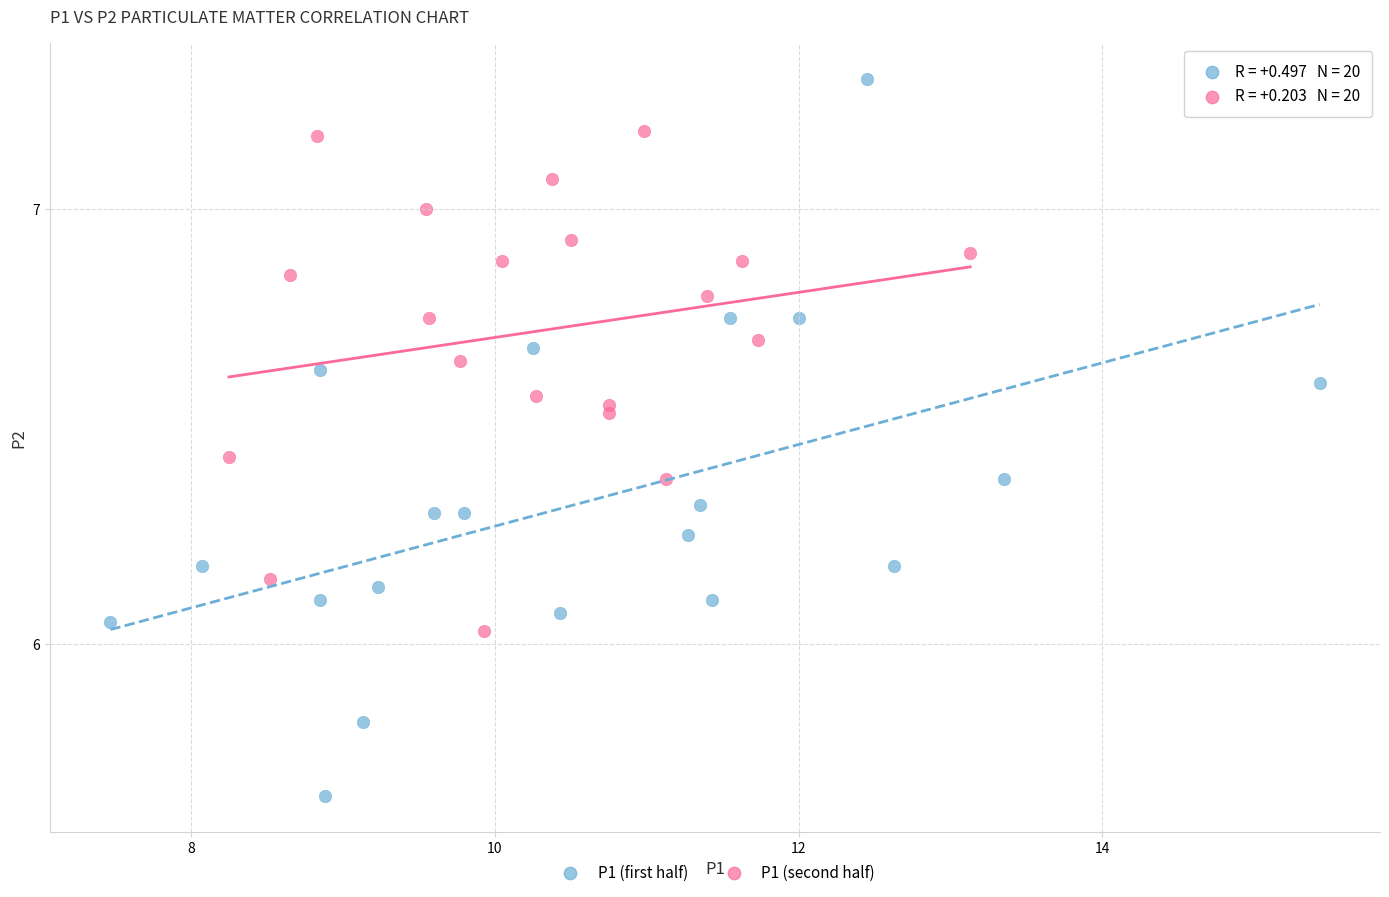

Which series has the largest Y range (max minus min)?

P1 (first half)